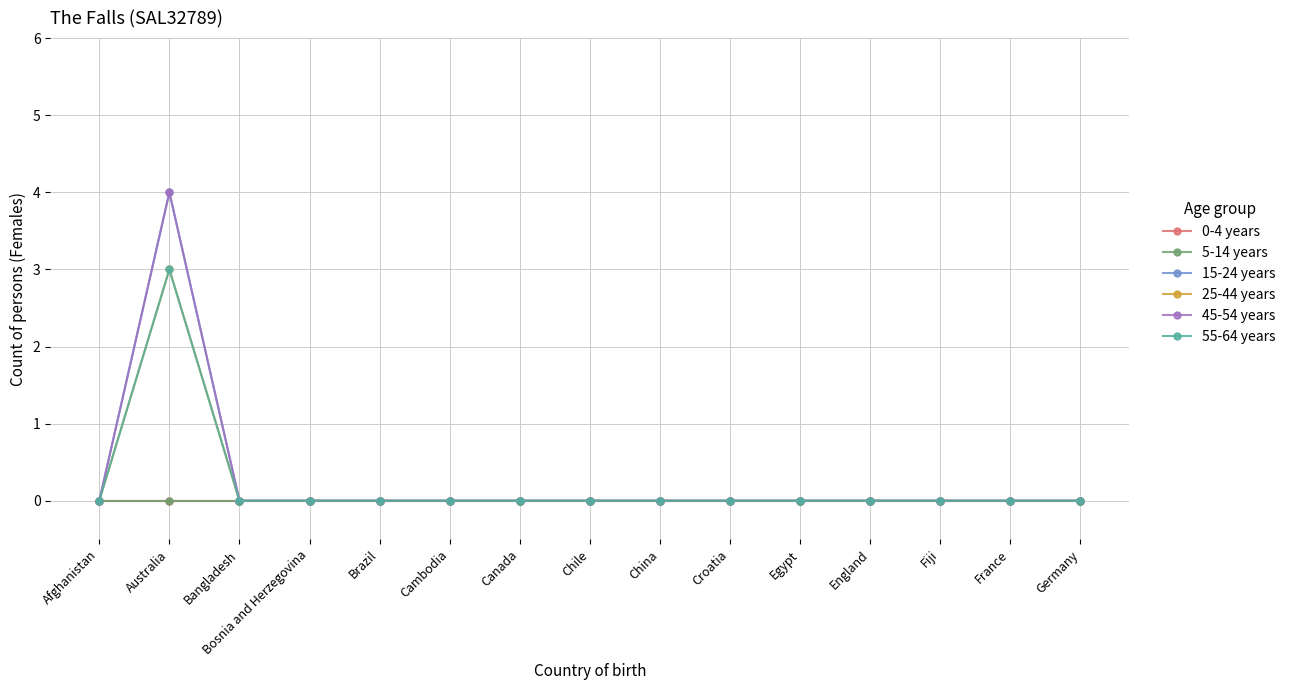

True or false: 55-64 years has more than 2 interior local peaks.

False